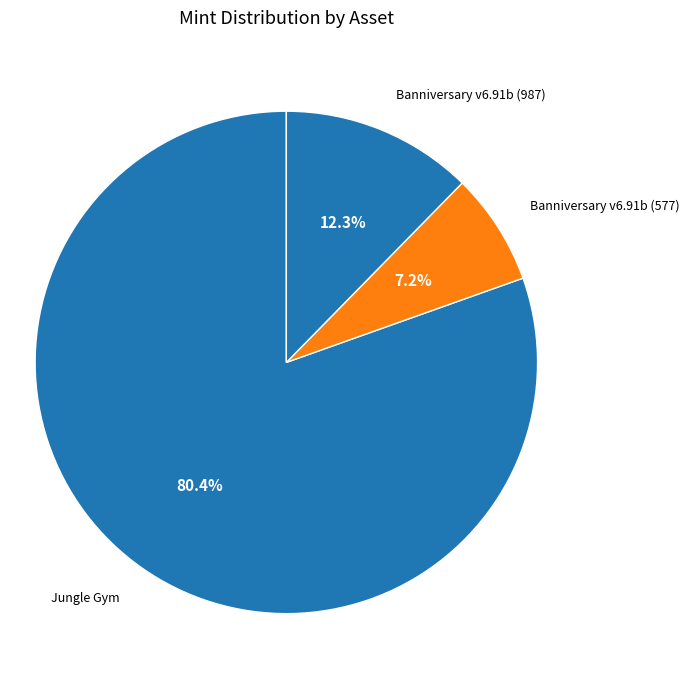

Count the number of slices in the pie.

3